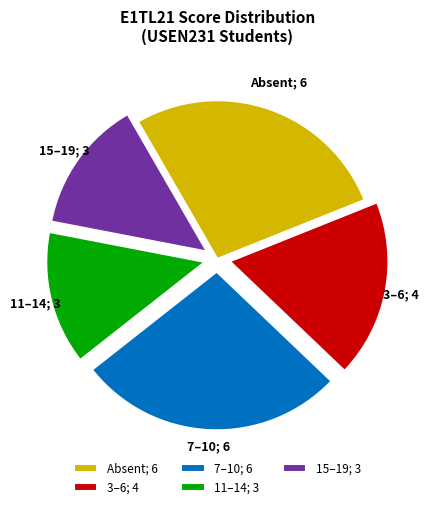

Count the number of slices in the pie.

5